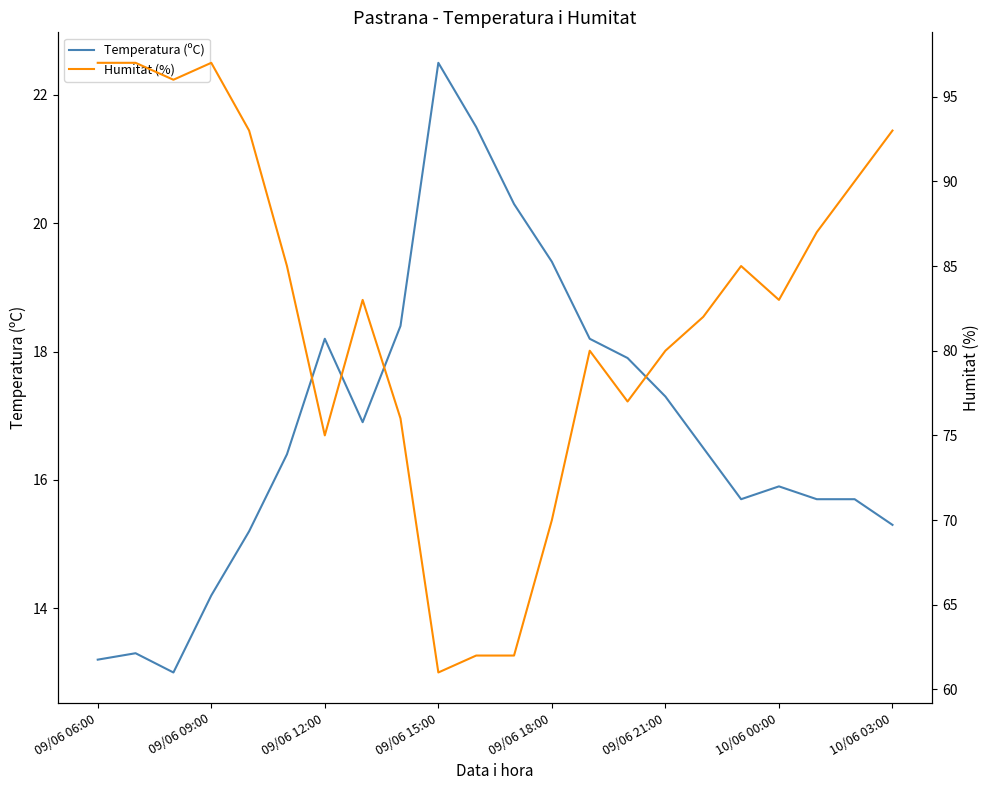

At which category does the chart reach its peak across all series?

09/06 06:00